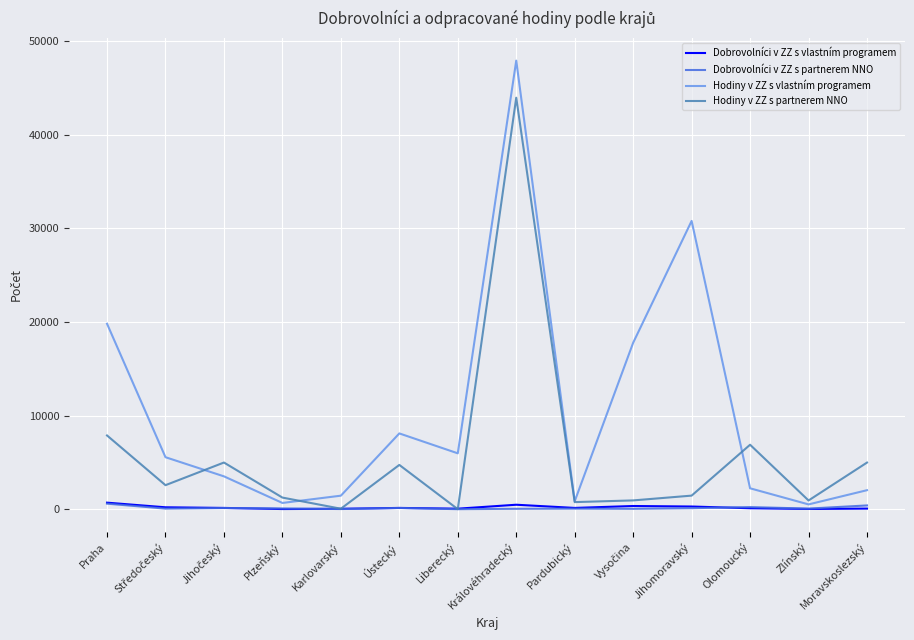

True or false: Hodiny v ZZ s partnerem NNO has a value of 1526 at Moravskoslezský.

False